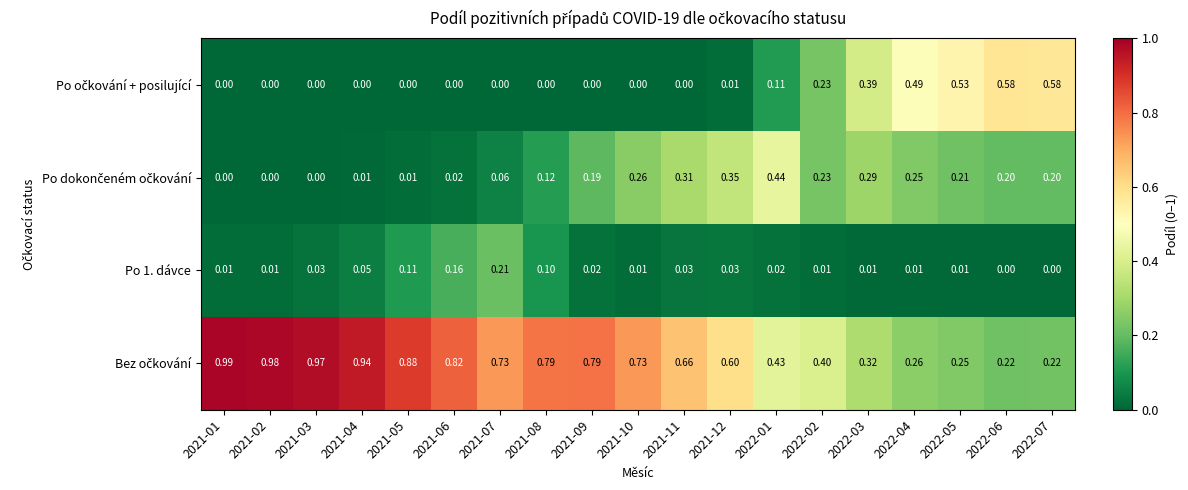

Count the number of data series in this chart.

4